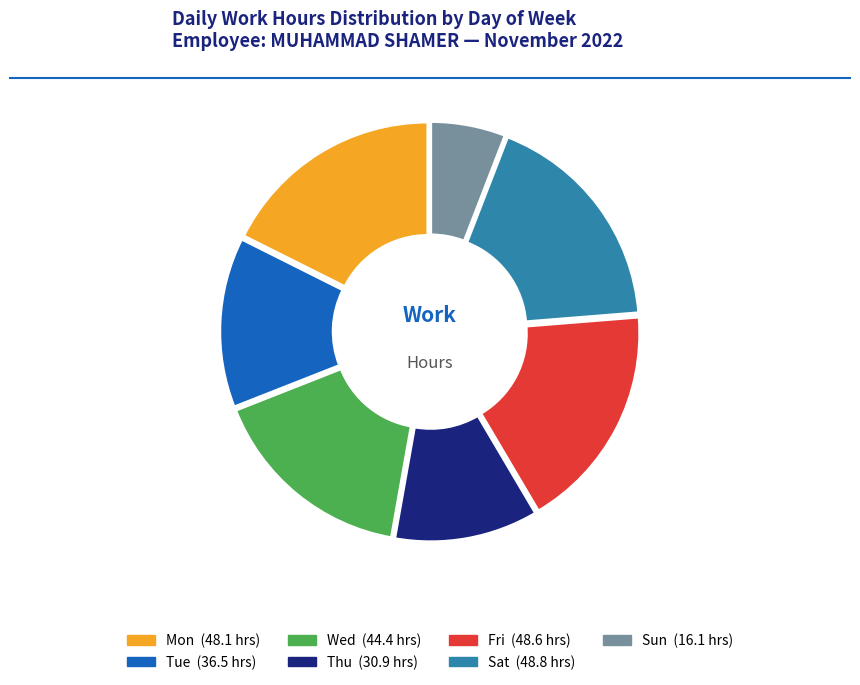

Is there any slice that represents more than half of the pie?

No